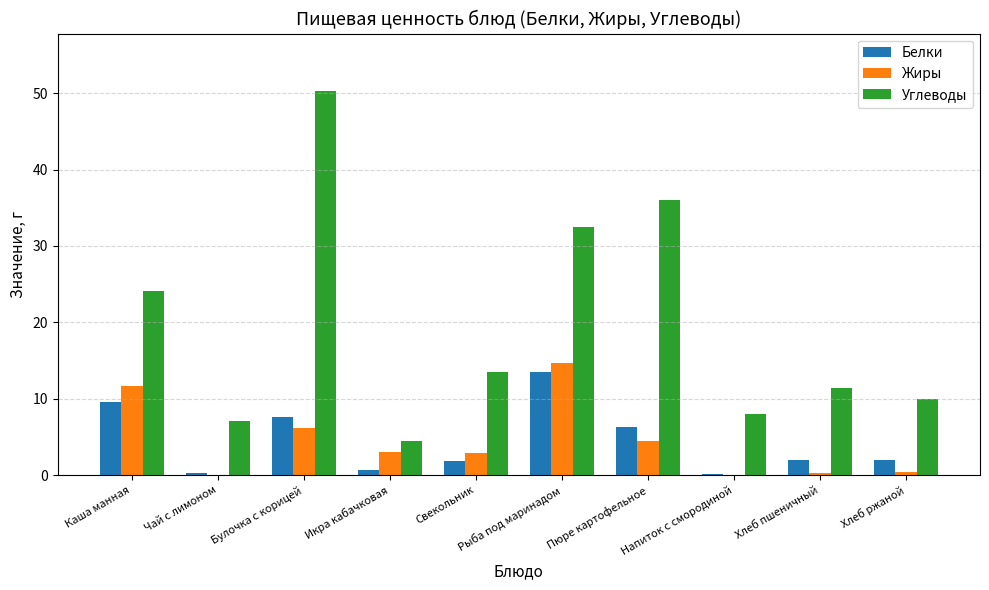

Which category has the highest value across all series?

Булочка с корицей